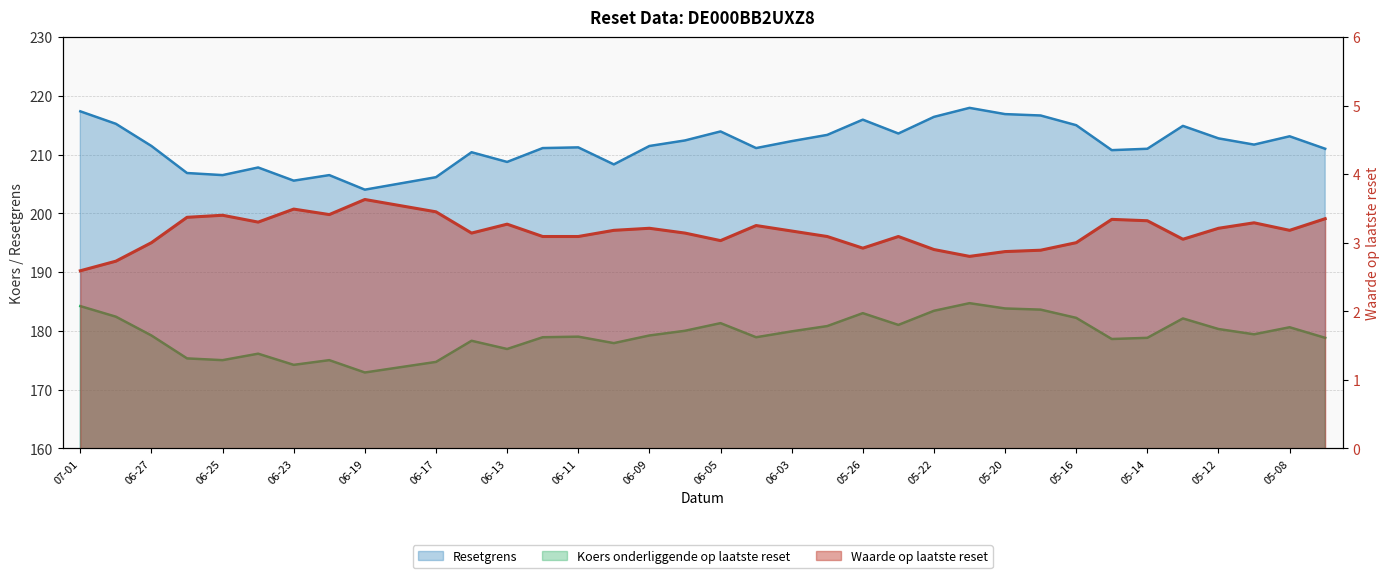

What is the sum of all Koers onderliggende op laatste reset values?

6454.2